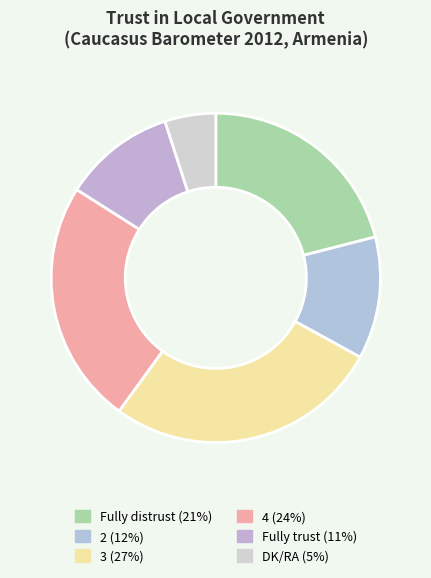

Which category has the smallest portion of the pie?

DK/RA